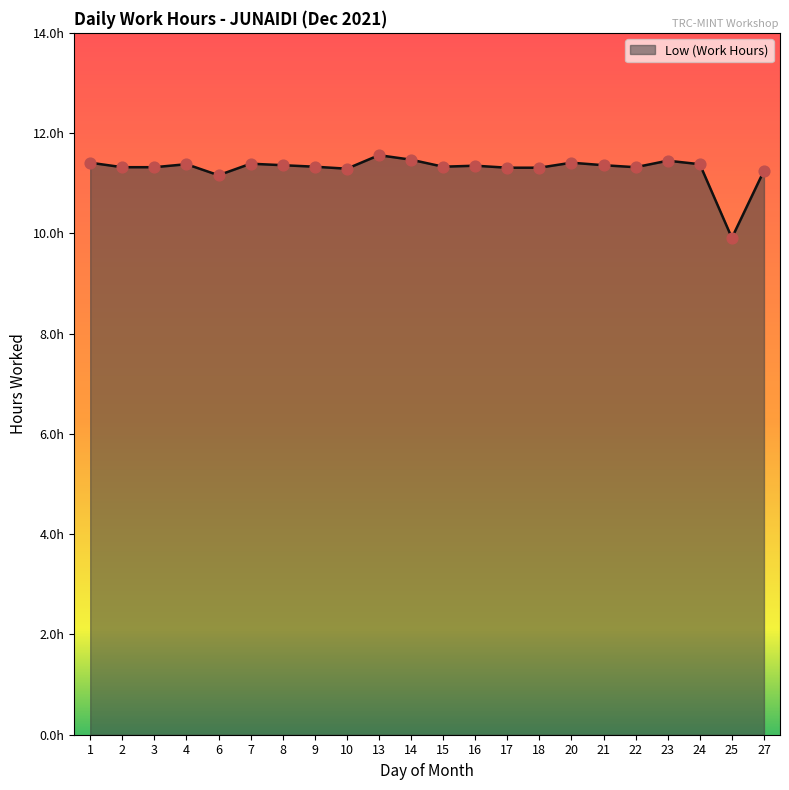

What is the ratio of the value at 6 to the value at 9?

1.0